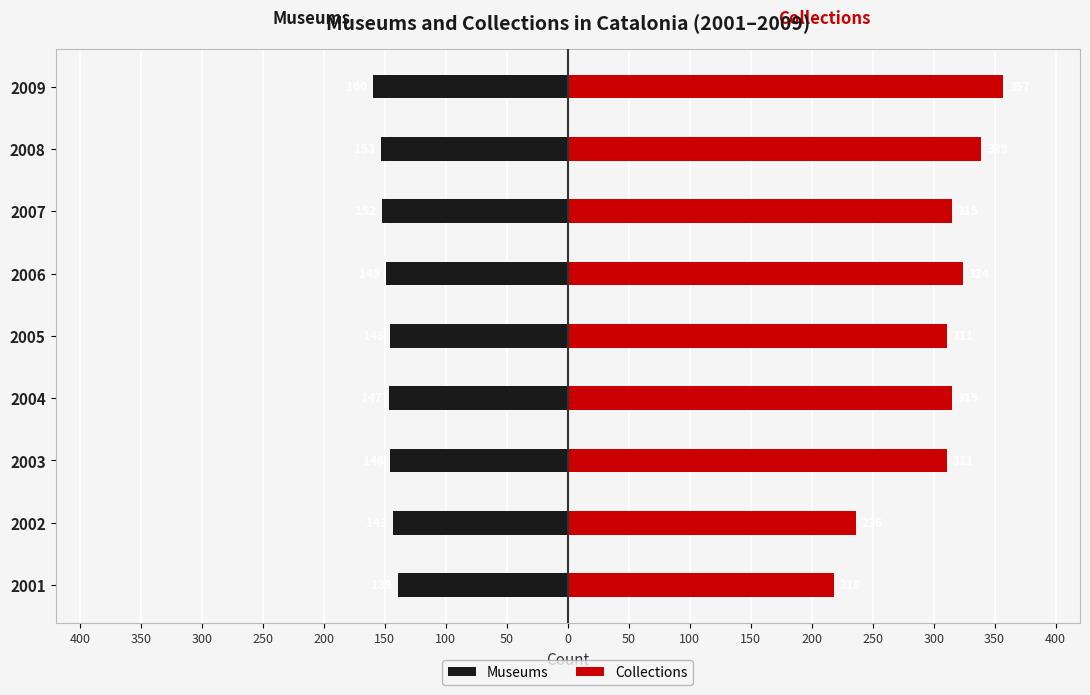

What is the average value of the Collections series?

303